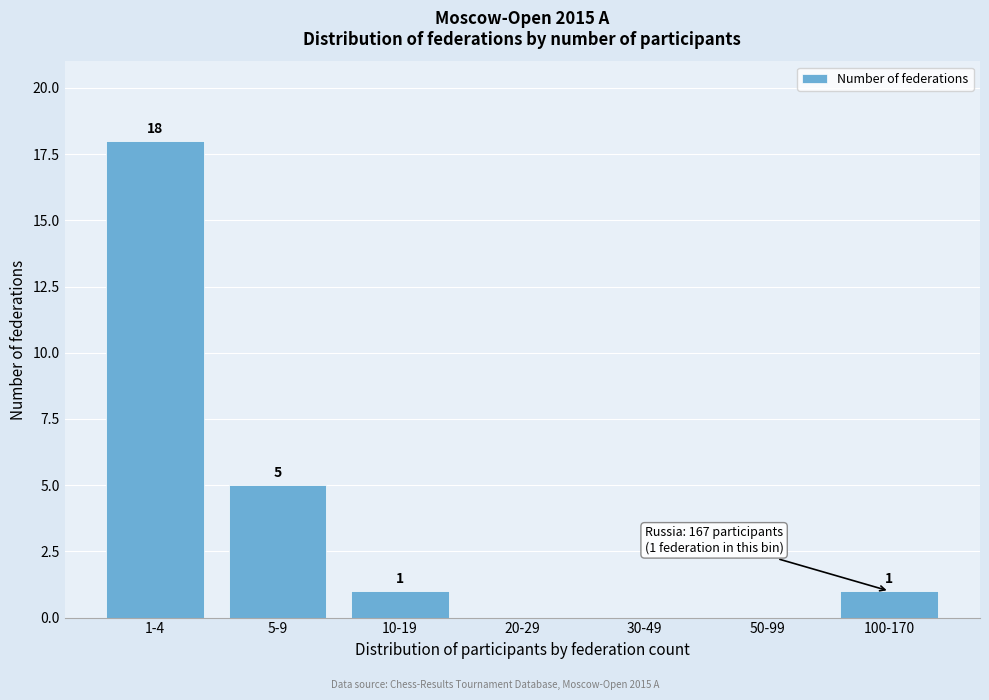

Reading right to left, what are all the values shown in this chart?

100-170=1	50-99=0	30-49=0	20-29=0	10-19=1	5-9=5	1-4=18